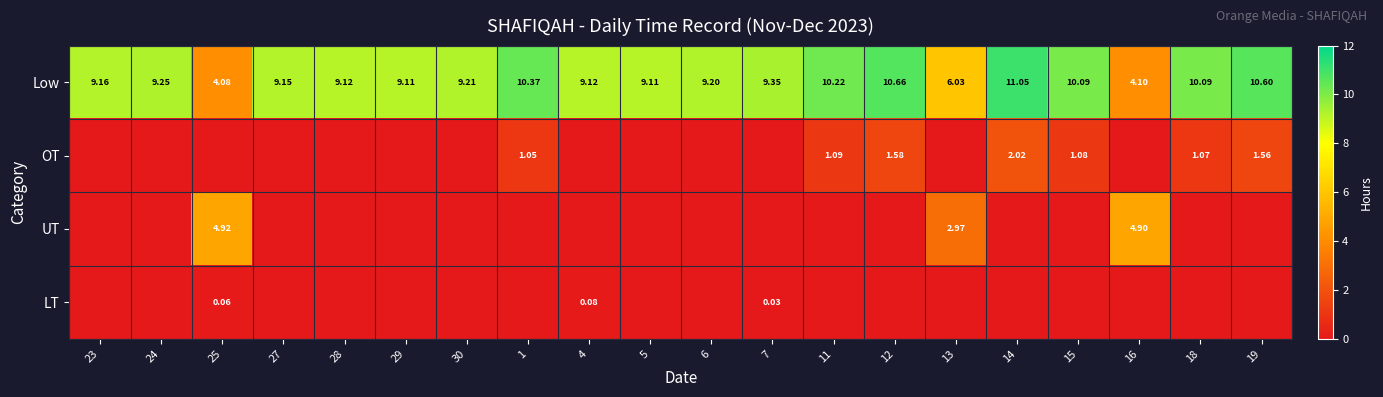

How many data points in Low are above 9?

17